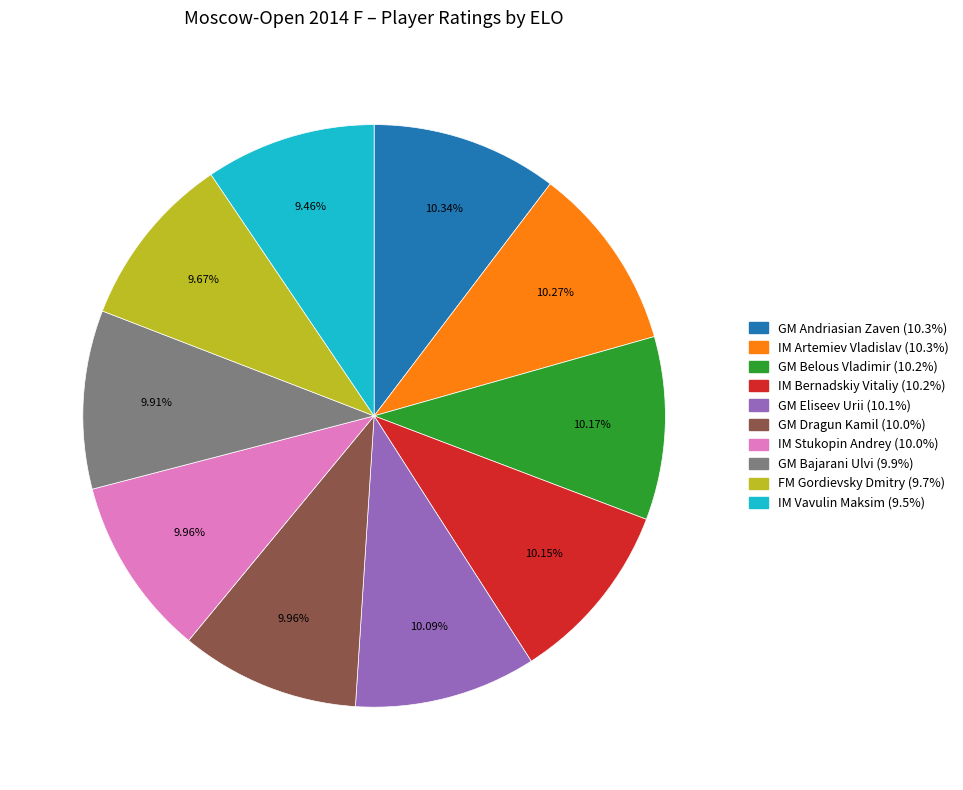

Is there any slice that represents more than half of the pie?

No